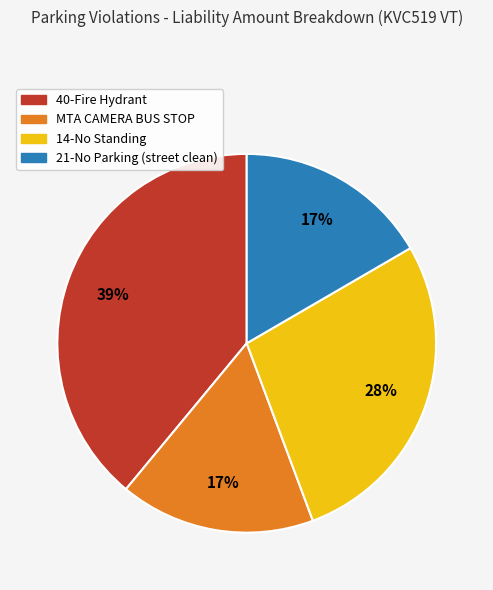

Combined, do MTA CAMERA BUS STOP and 21-No Parking (street clean) account for over 50%?

No